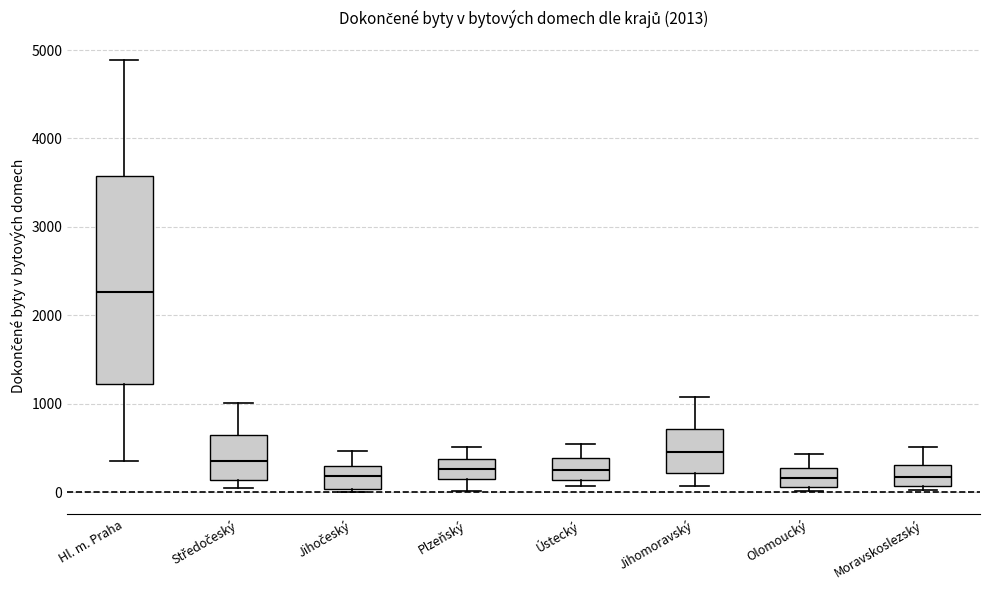

Which box has the highest median line?

Hl. m. Praha